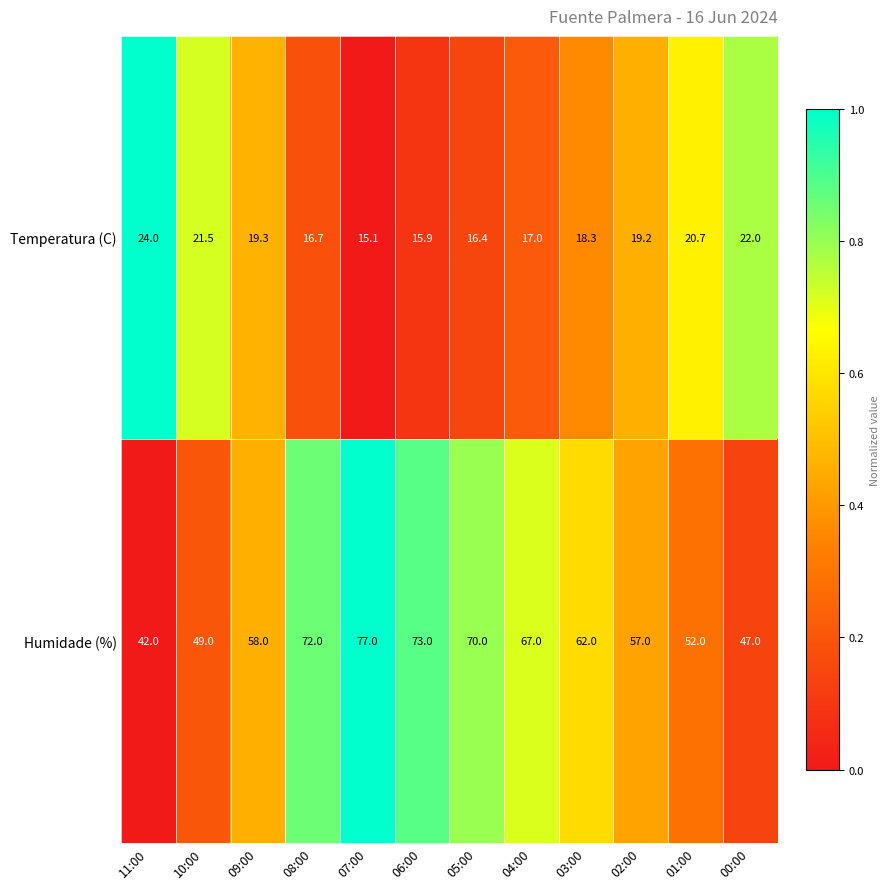

What is the sum of all Humidade (%) values?

726.0